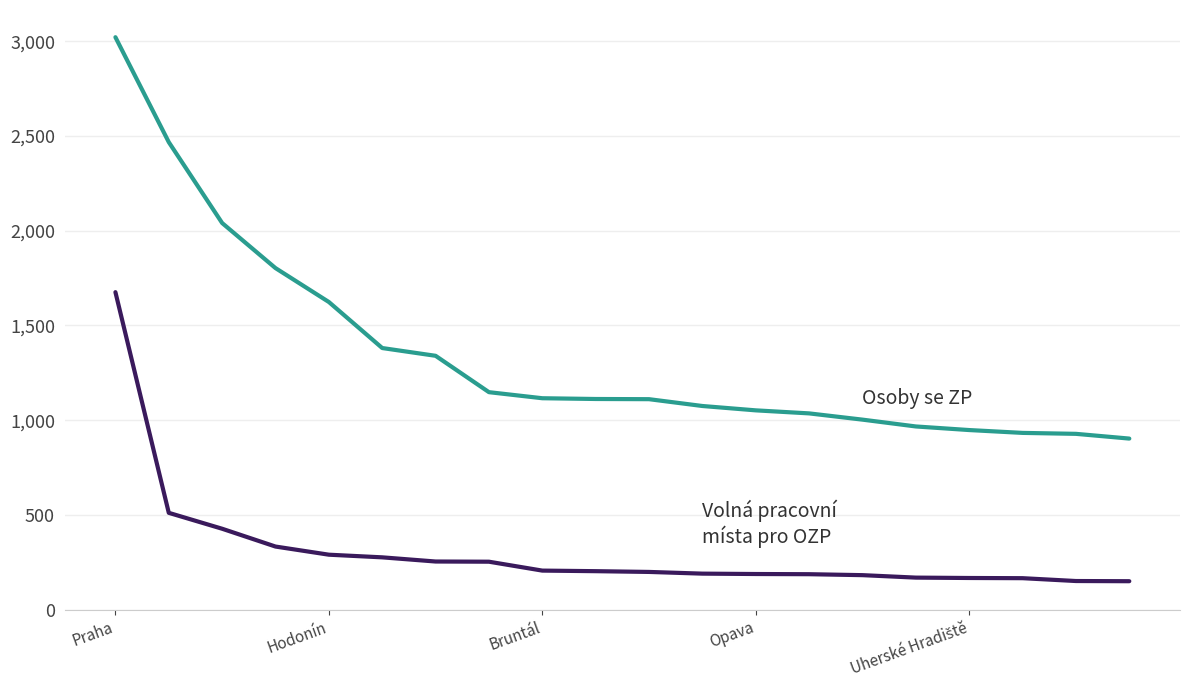

What is the greatest value displayed?

3022